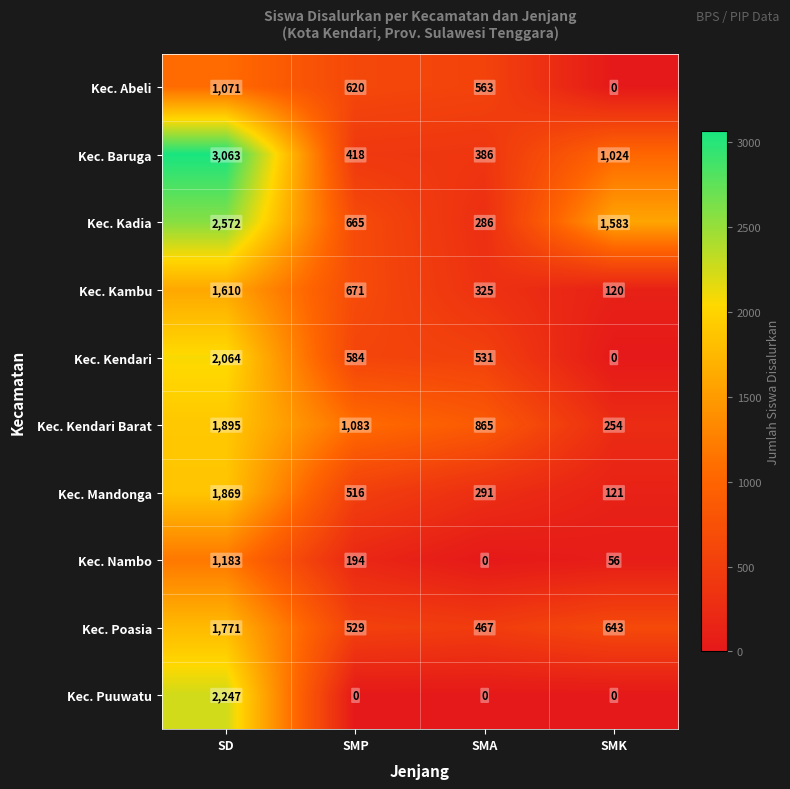

What is the sum of all Kec. Kambu values?

2726